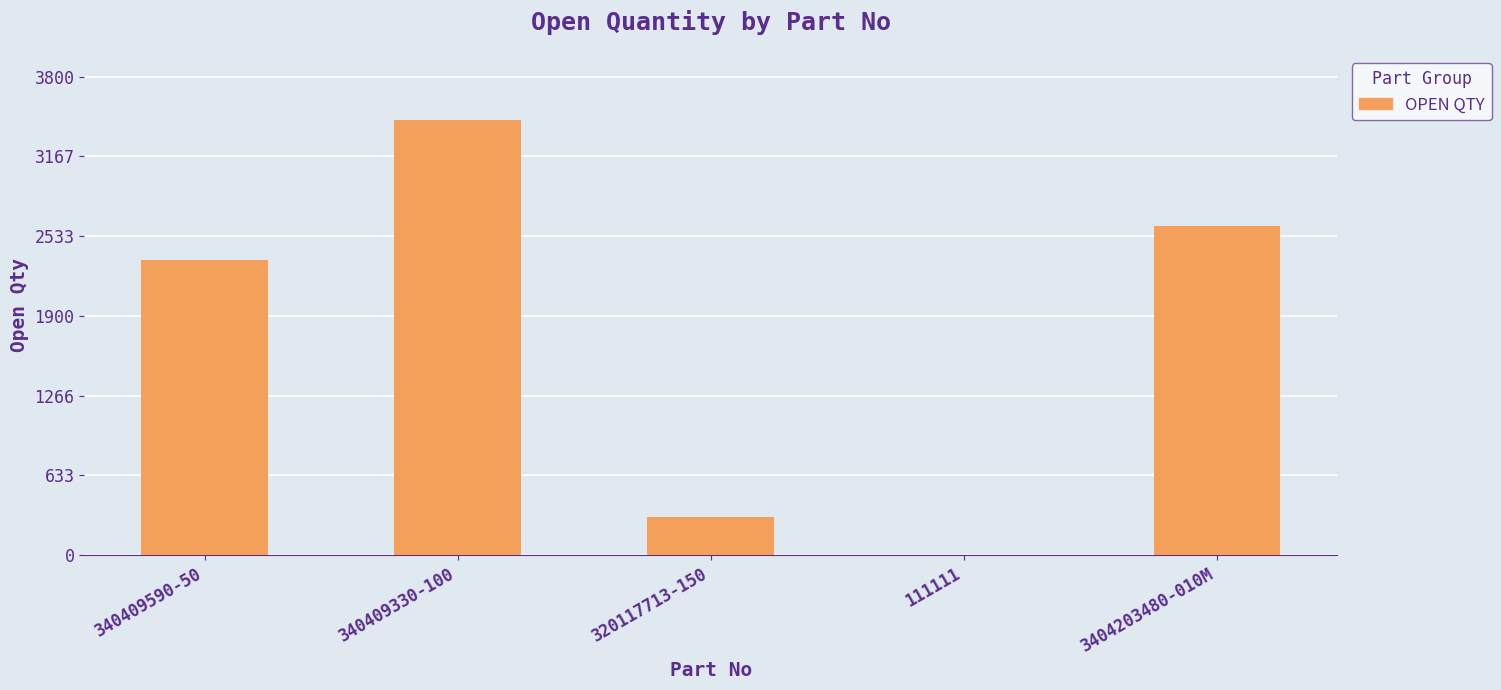

At which label is the value closest to 1730?

340409590-50